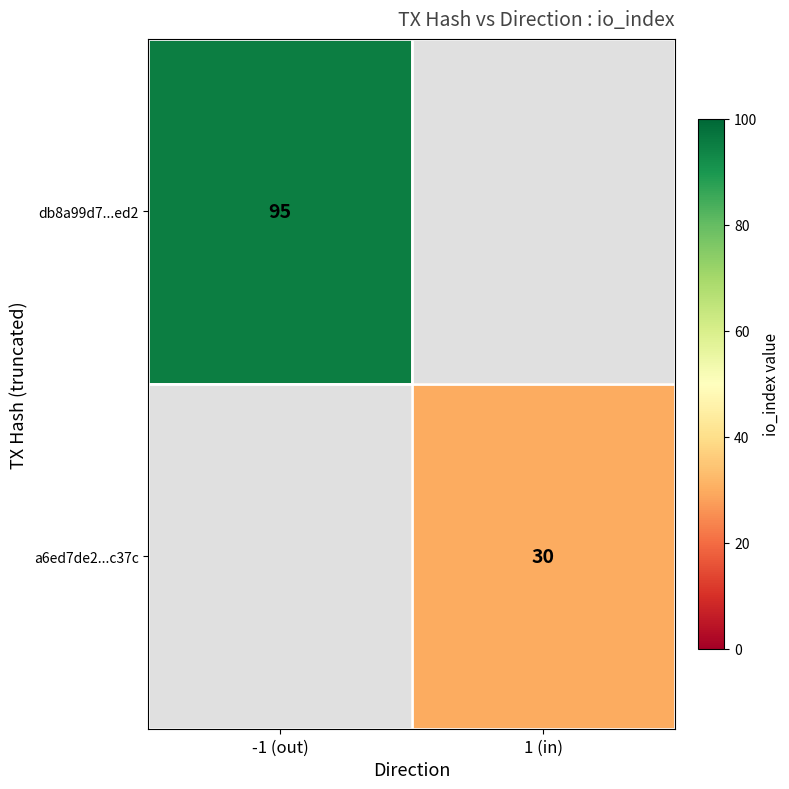

Is the value of db8a99d7...ed2 at -1 (out) greater than the value of a6ed7de2...c37c at 1 (in)?

Yes